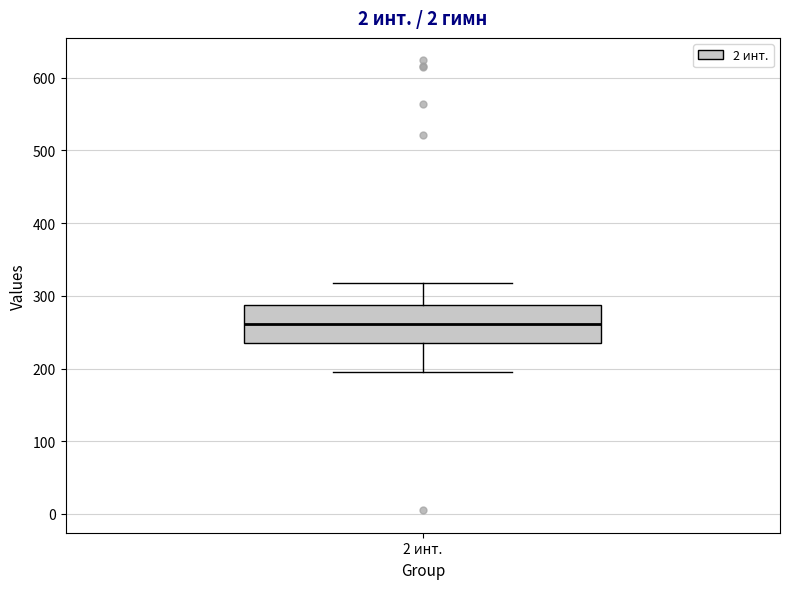

Where is the lower edge of the box for 2 инт. on the y-axis? The values are not printed on the chart, so give them approximately, as read against the axis.

240